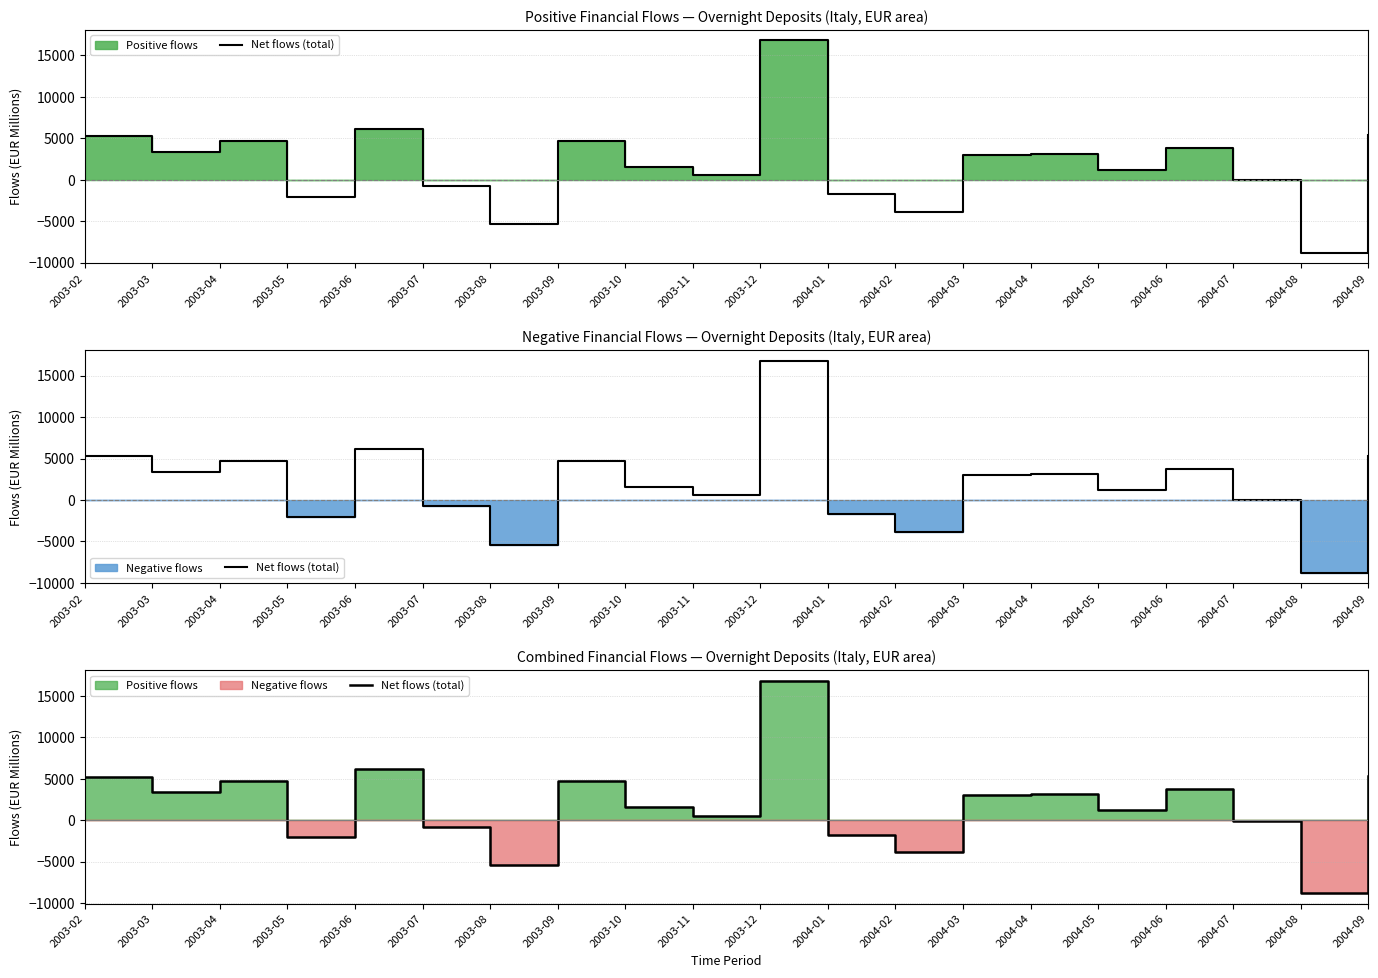

Where is the first local maximum?

2003-04